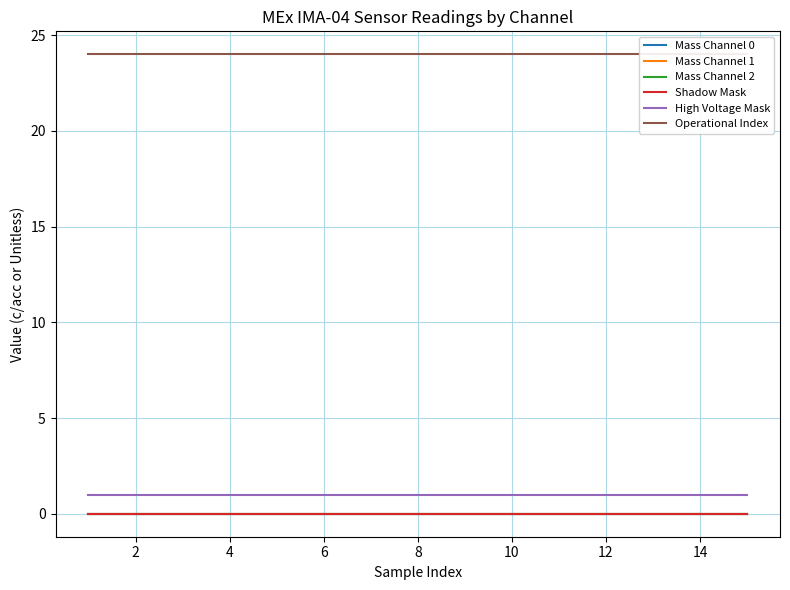

True or false: Mass Channel 2 and High Voltage Mask intersect in this chart.

False